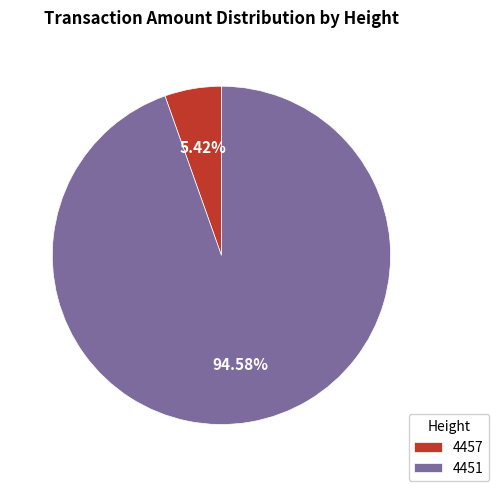

Between 4451 and 4457, which is larger?

4451